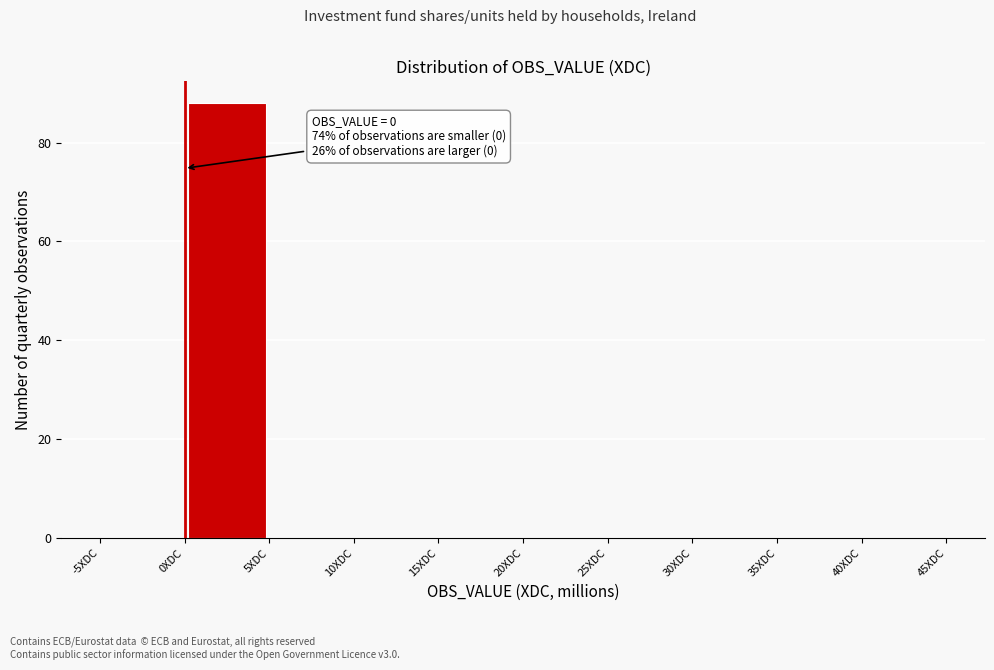

Which range on the x-axis has the tallest bar?

0 to 5